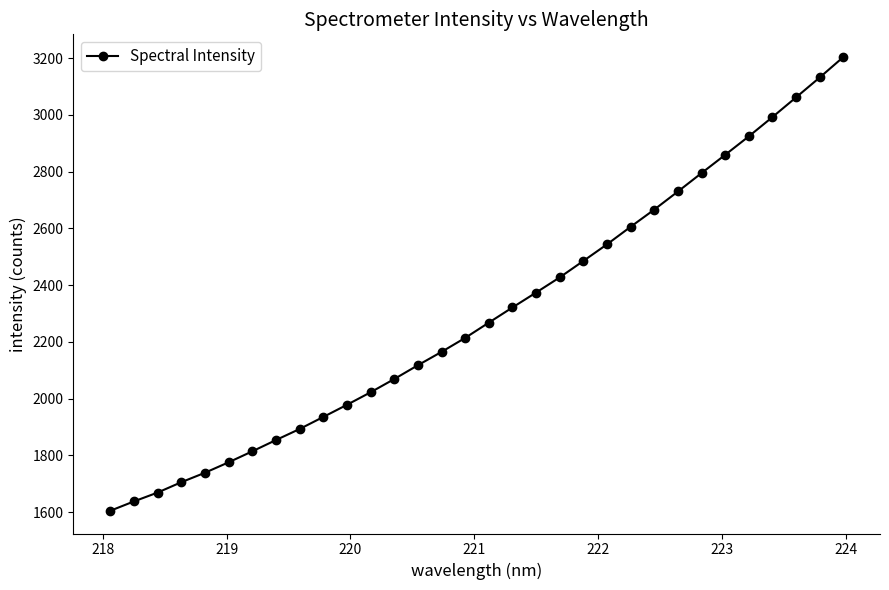

What is the value of the 11th point from the left?

1977.7